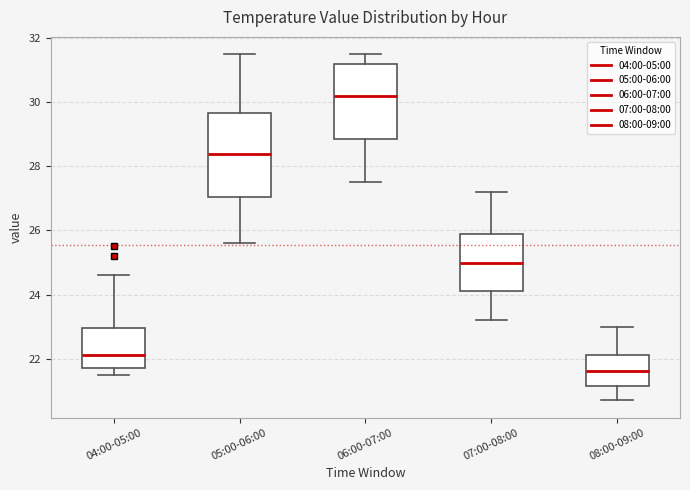

Reading left to right, transcribe this box plot: for each box, give where its median line is, the range the box spans, and where its two whiskers end, as read against the y-axis. The values are not printed on the chart, so give them approximately, as read against the axis.

04:00-05:00: median 22.2, box 21.8 to 23.0, whiskers 21.6 to 24.6
05:00-06:00: median 28.4, box 27.0 to 29.6, whiskers 25.6 to 31.6
06:00-07:00: median 30.2, box 28.8 to 31.2, whiskers 27.6 to 31.6
07:00-08:00: median 25.0, box 24.2 to 26.0, whiskers 23.2 to 27.2
08:00-09:00: median 21.6, box 21.2 to 22.2, whiskers 20.8 to 23.0